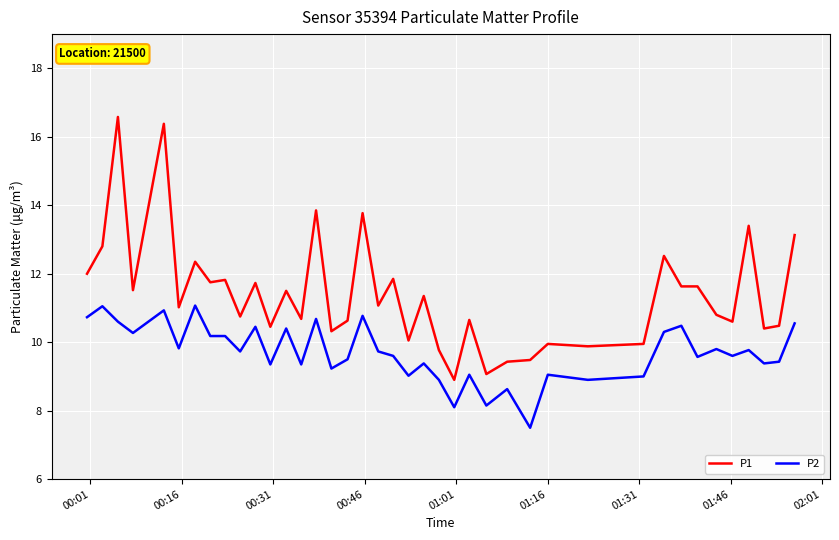

What is the difference between the maximum and minimum values in the P1 series?

7.7